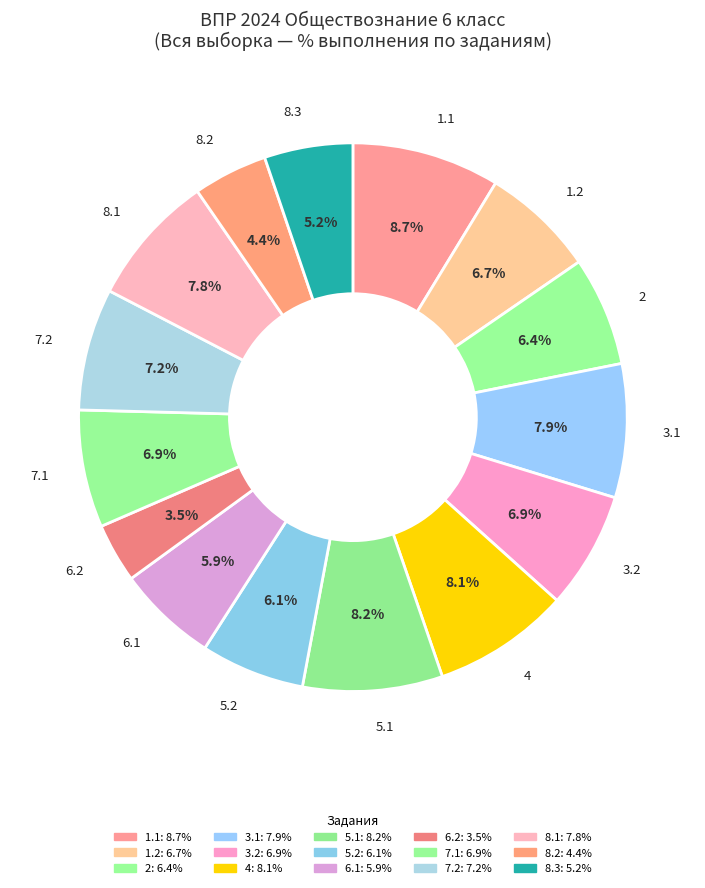

Rank the categories by value from lowest to highest.

6.2, 8.2, 8.3, 6.1, 5.2, 2, 1.2, 3.2, 7.1, 7.2, 8.1, 3.1, 4, 5.1, 1.1